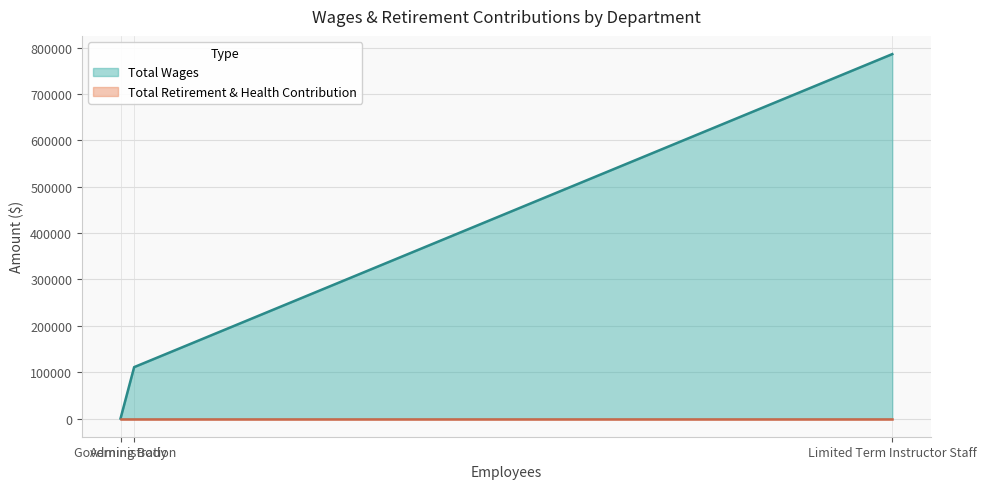

True or false: Total Wages has a value of 0 at Governing Body.

True